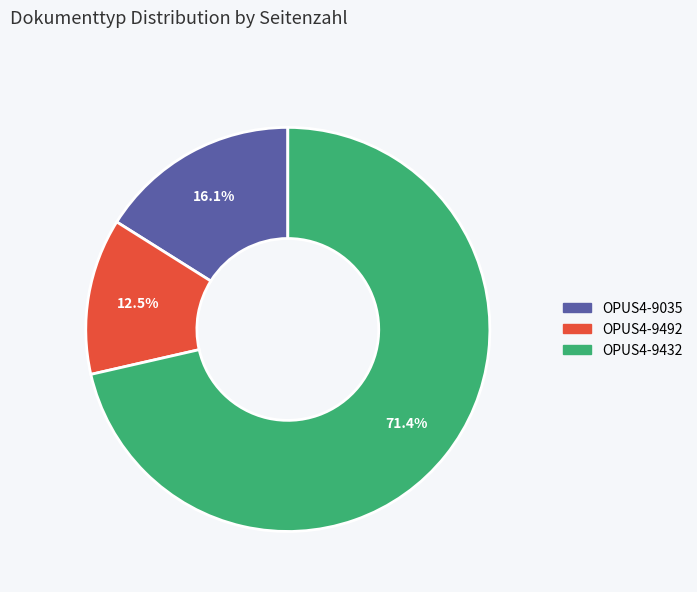

Is OPUS4-9432 the majority of the pie?

Yes